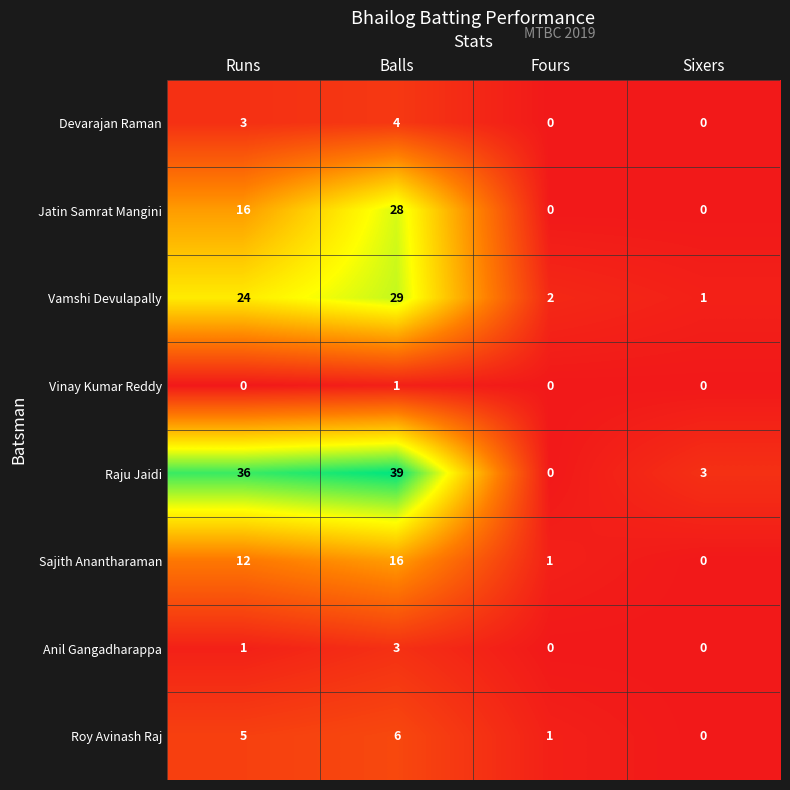

True or false: Raju Jaidi has a value of 36 at Runs.

True